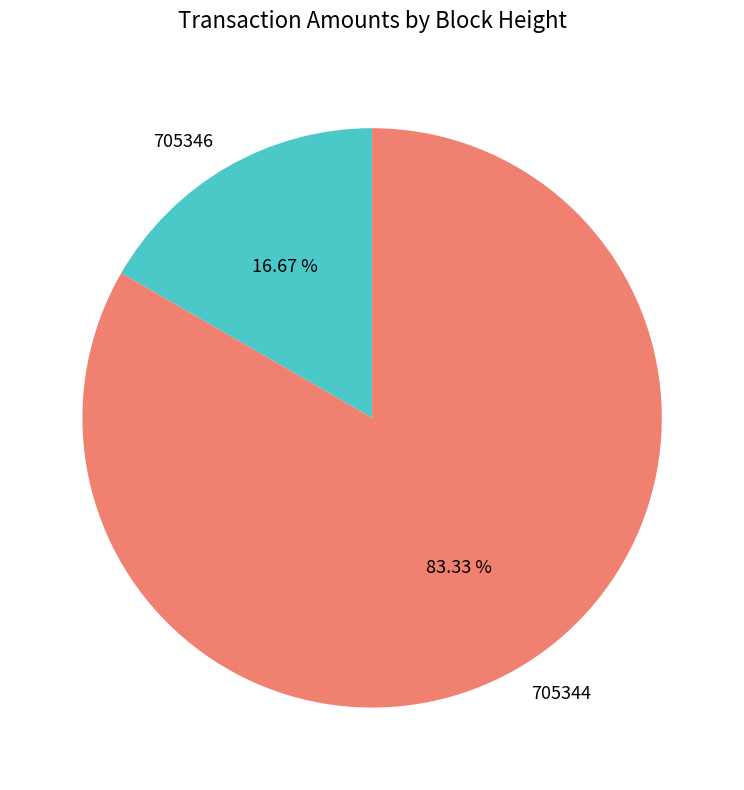

What is the largest slice in the pie chart?

705344